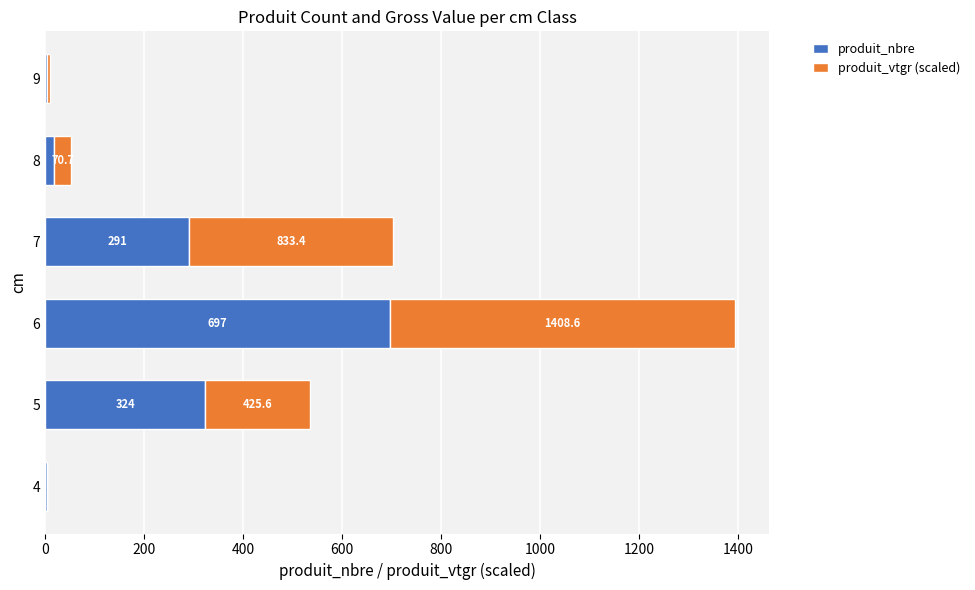

At how many categories does at least one series exceed 219?

3